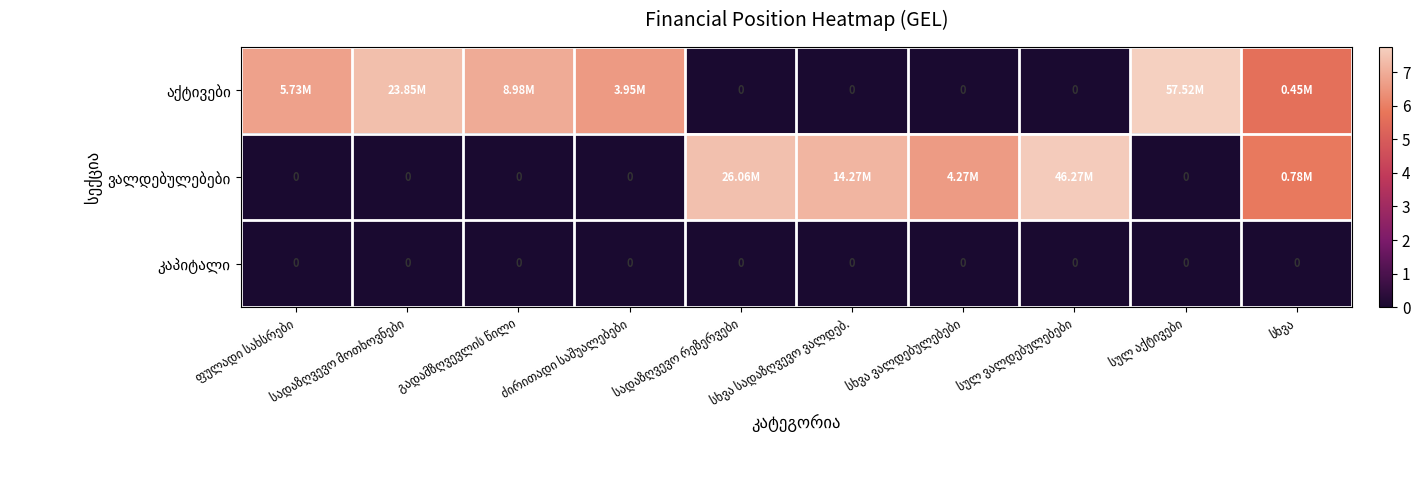

Which series has the widest spread of values?

აქტივები